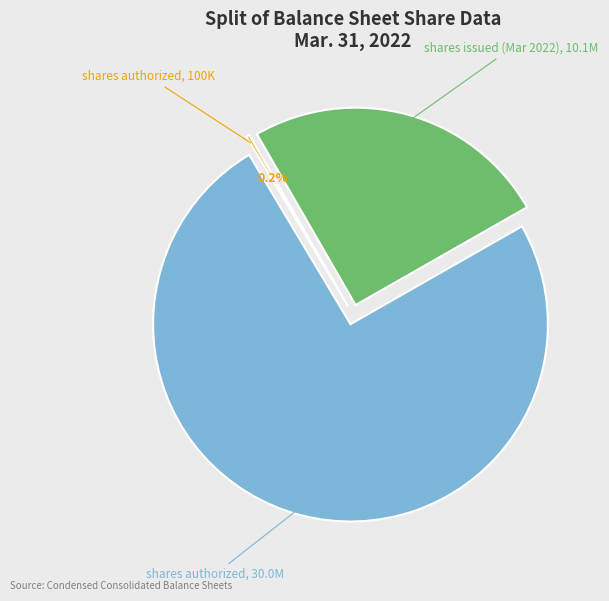

Is there any slice that represents more than half of the pie?

Yes